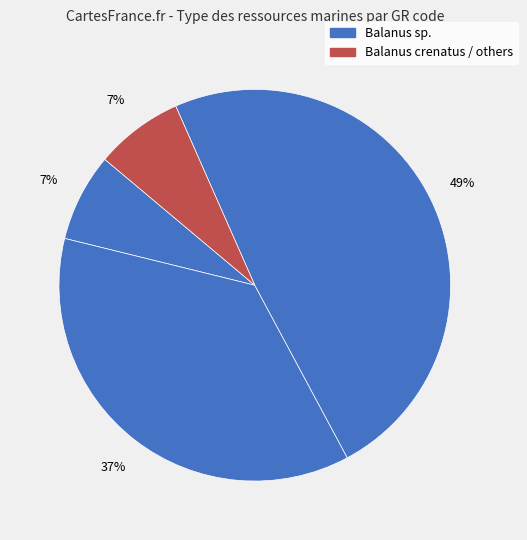

Count the number of slices in the pie.

4